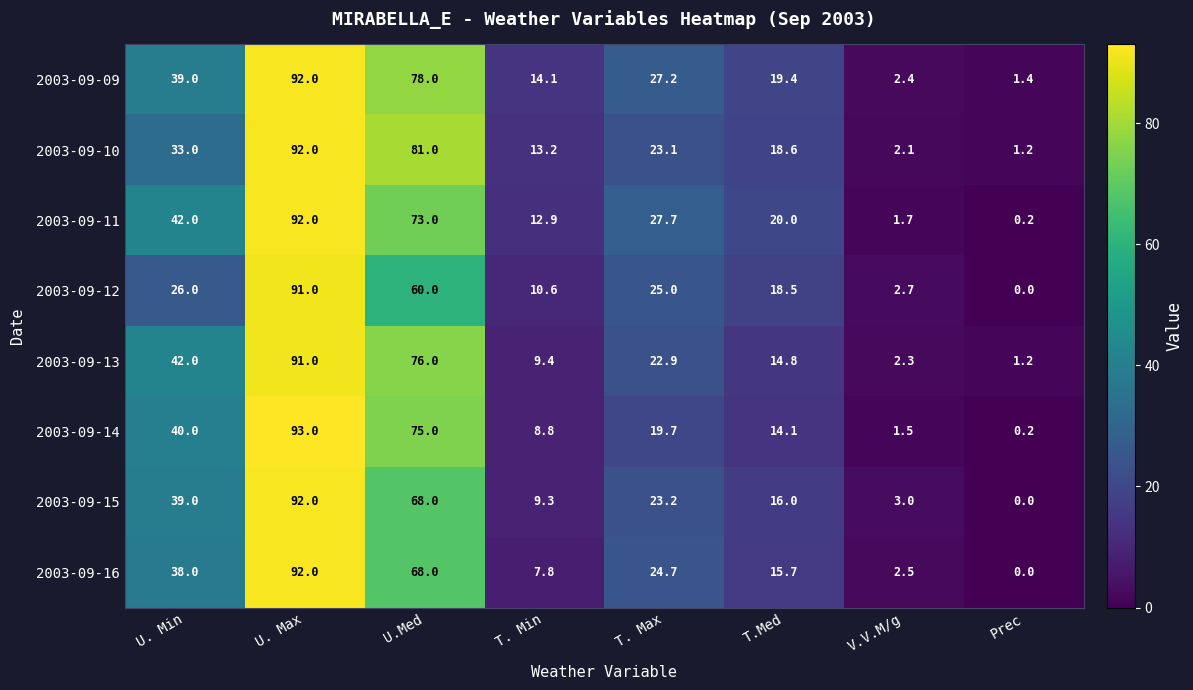

Which label corresponds to the smallest value in the chart?

Prec